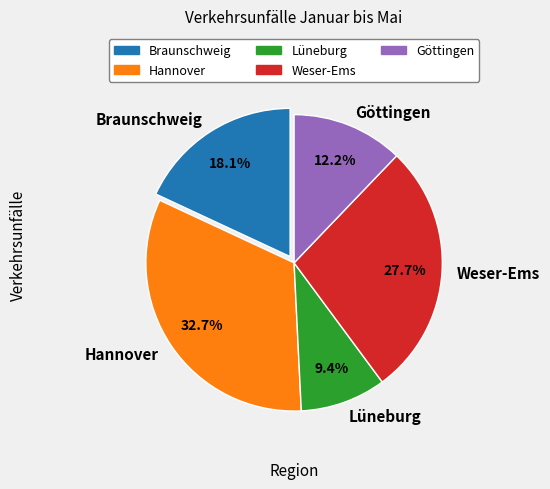

What portion of the pie excludes Weser-Ems?

72.3%